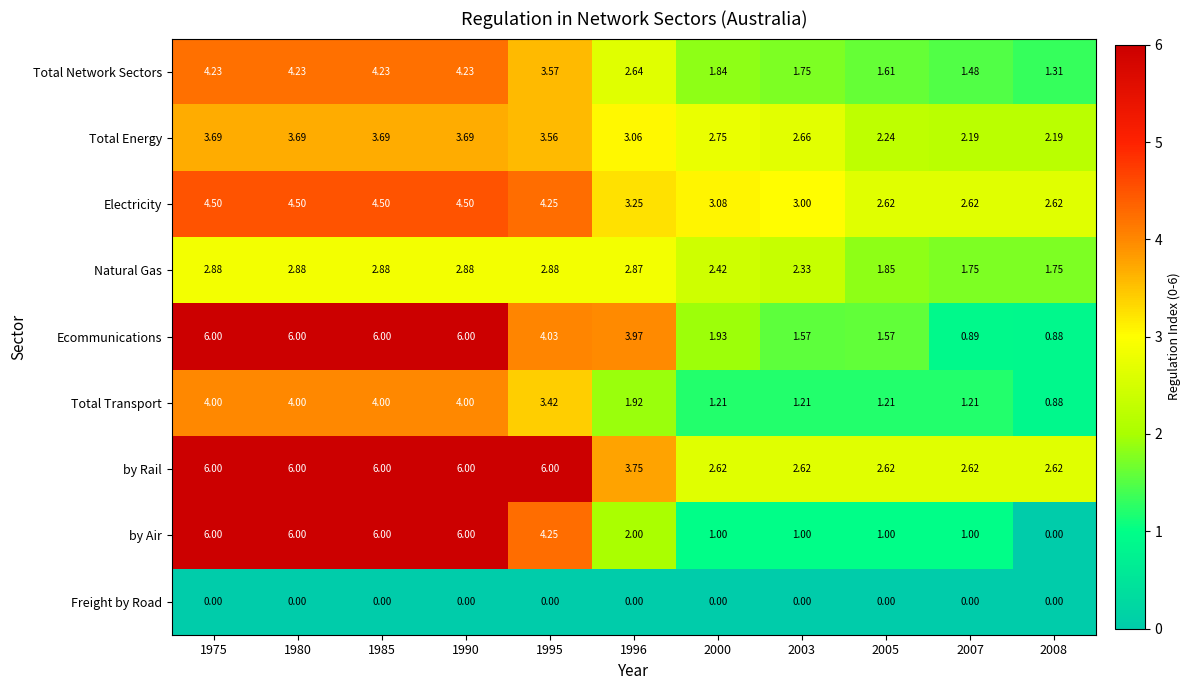

Which series changed the most between 2000 and 2007?

Ecommunications